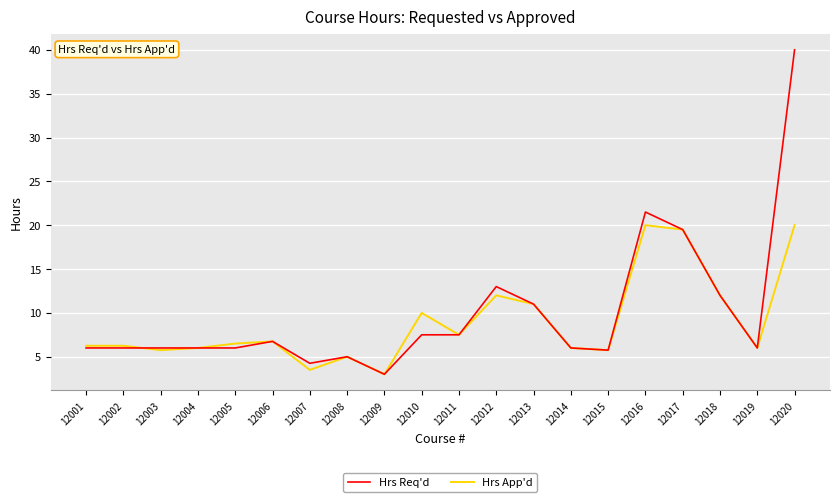

At which category is the sum across all series the highest?

12020